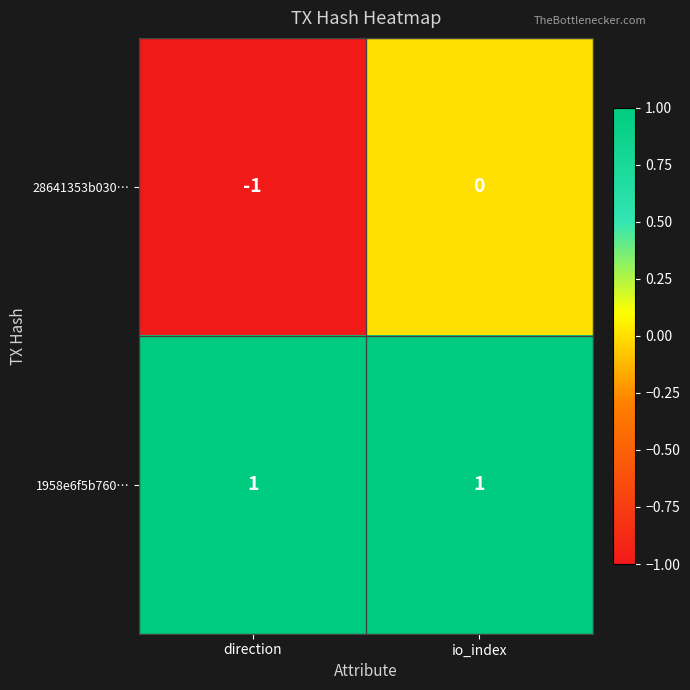

Rank the series at direction from lowest to highest value.

28641353b030…, 1958e6f5b760…